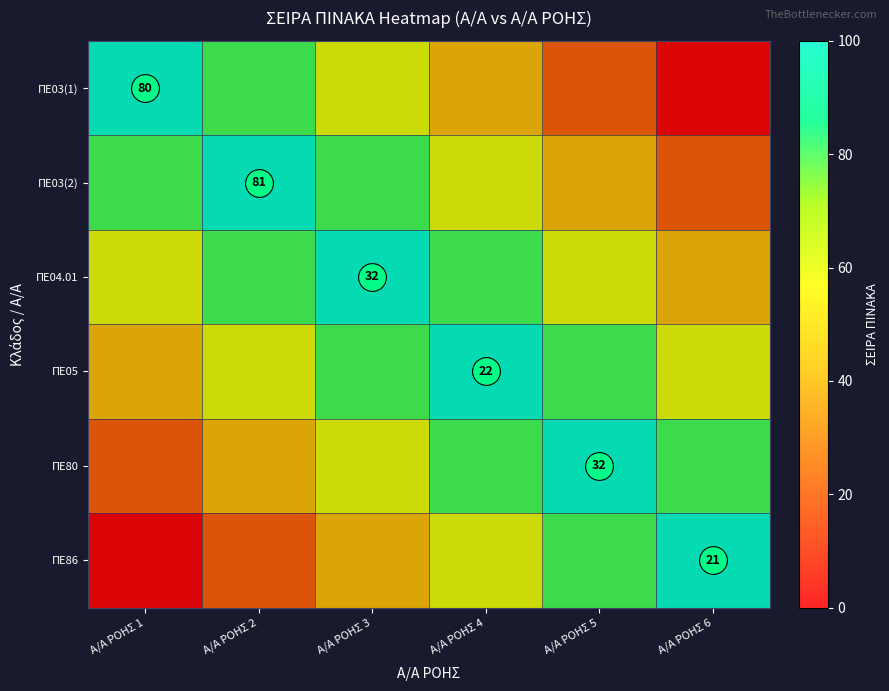

How many data points in ΠΕ05 are above 80?

1